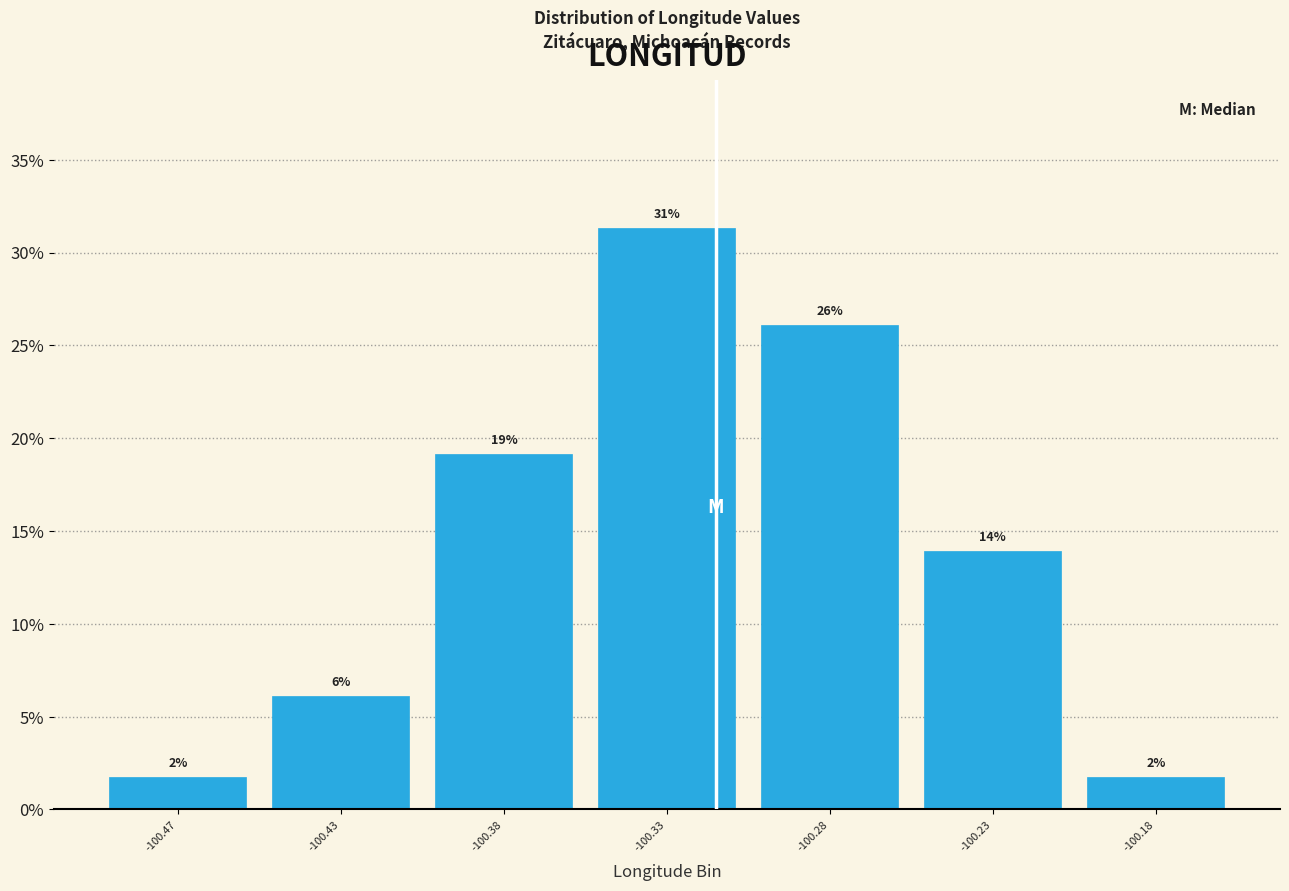

How many bars are there in total?

7